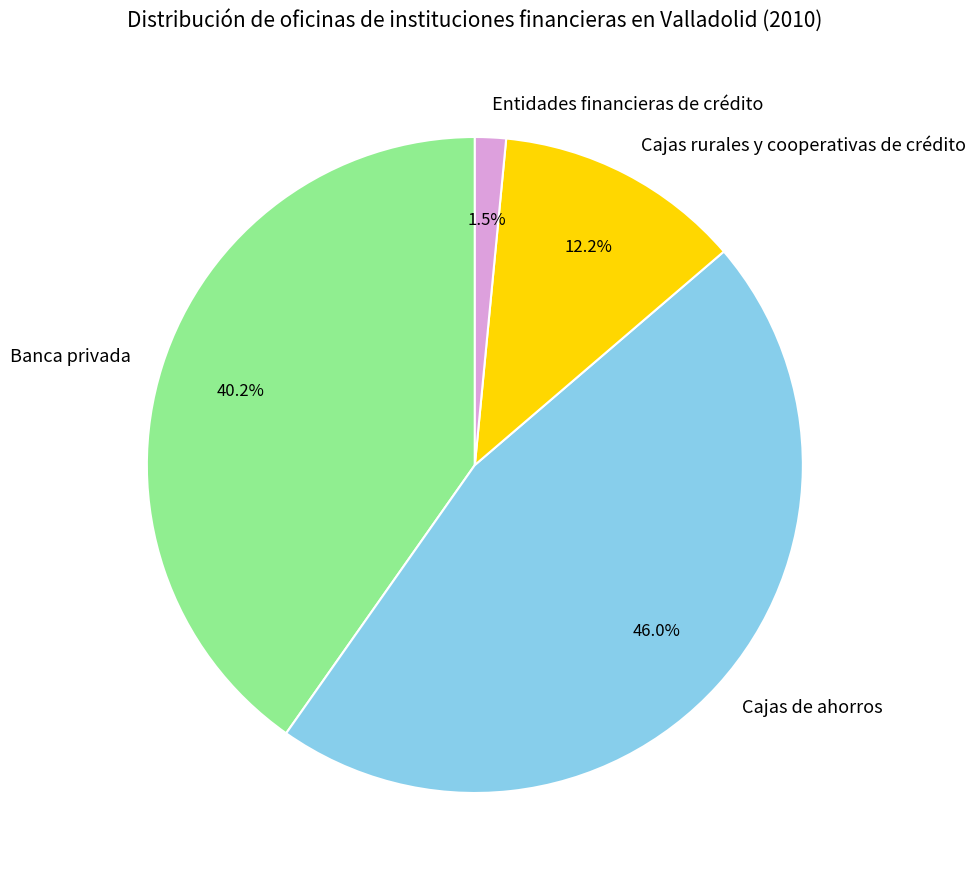

To the nearest percent, what is the difference between the largest and smallest slice percentages?

45%